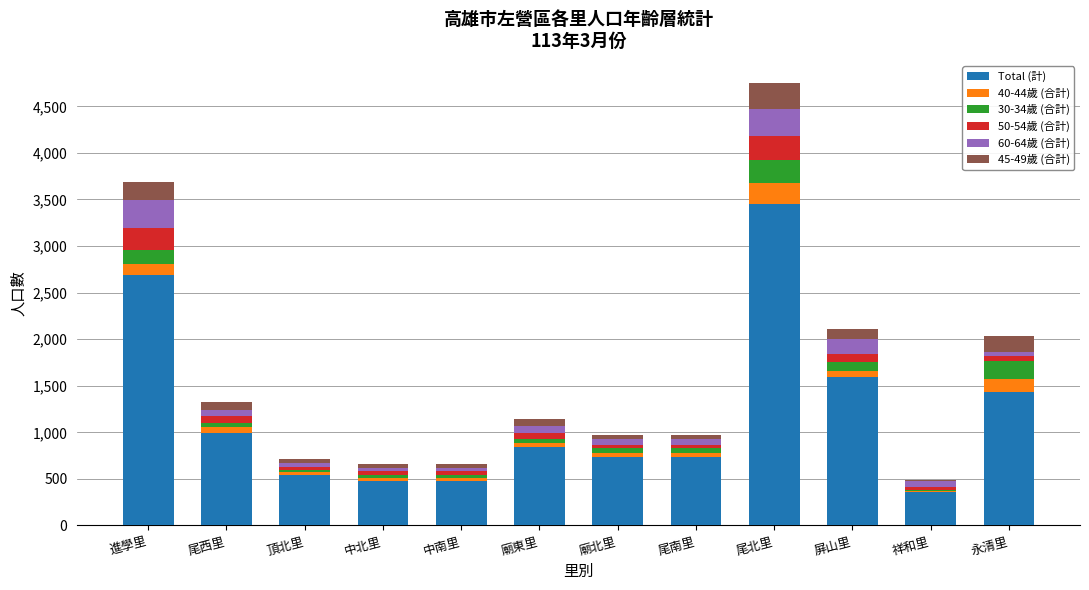

The value of Total (計) at 屏山里 is 1593. True or false?

True